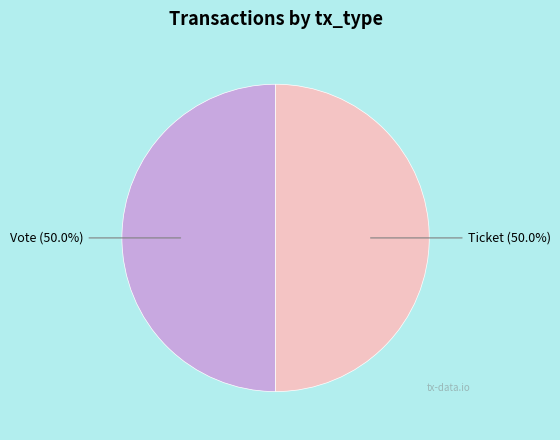

What percentage is NOT represented by Vote?

50.0%